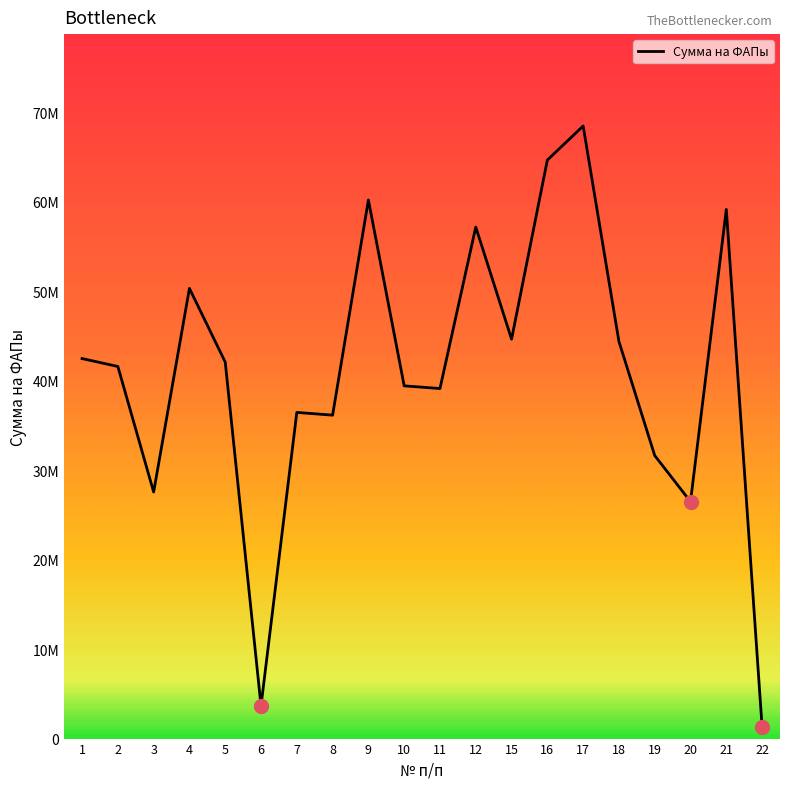

Which category has the highest value across all series?

17